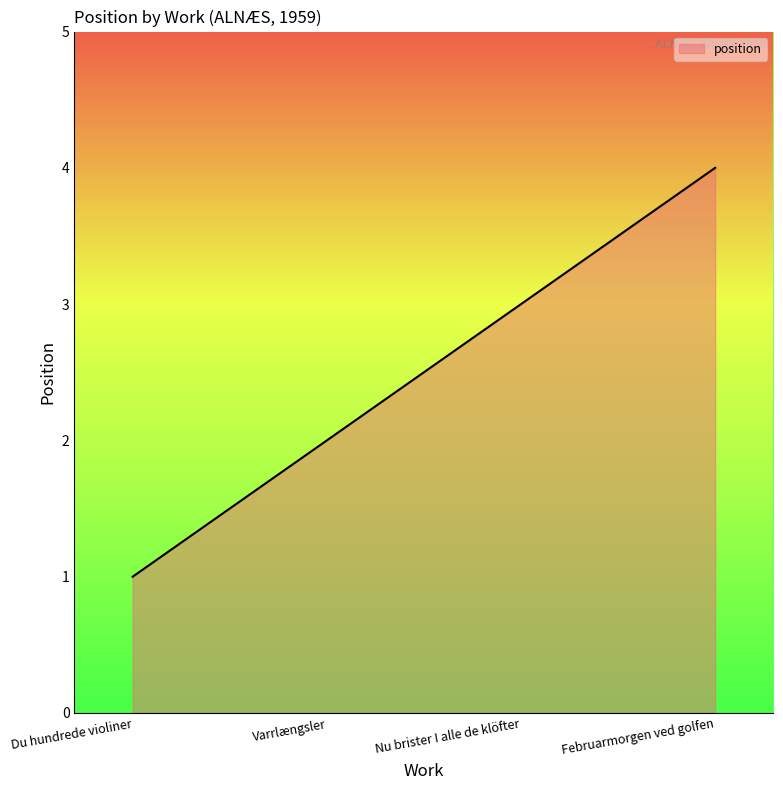

How many values are below 3?

2